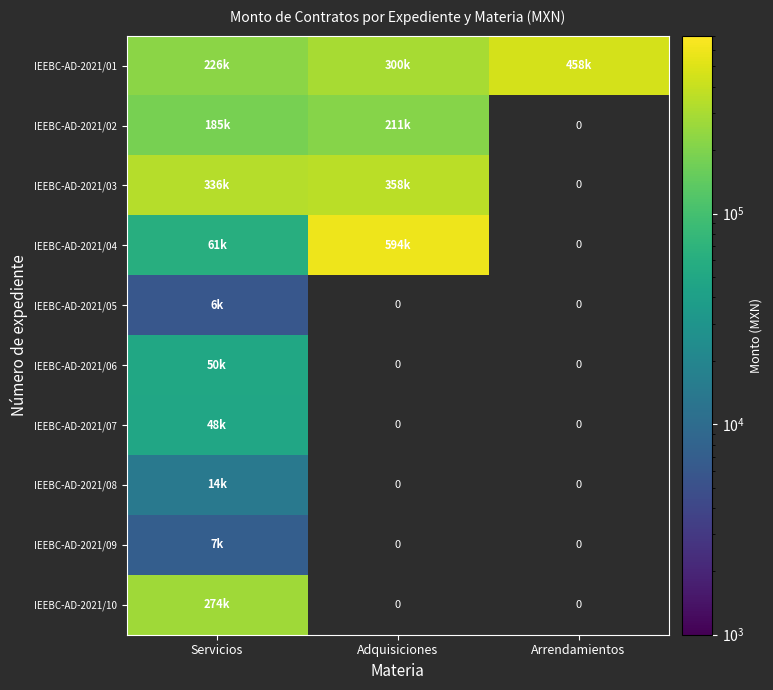

What is the smallest value displayed?

5847.0